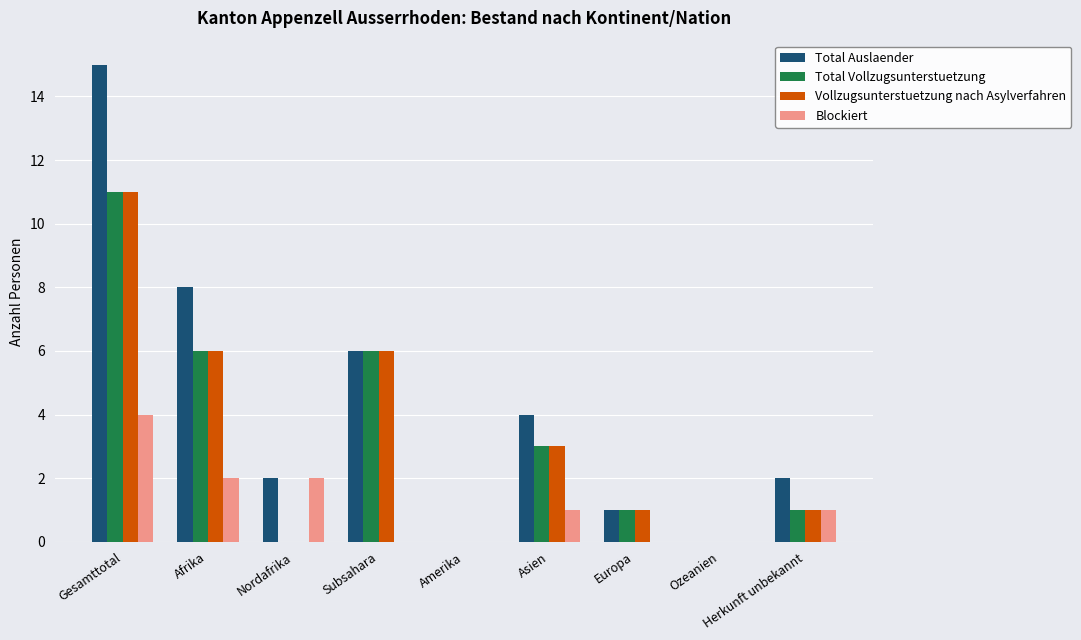

Which series has the largest total across all categories?

Total Auslaender